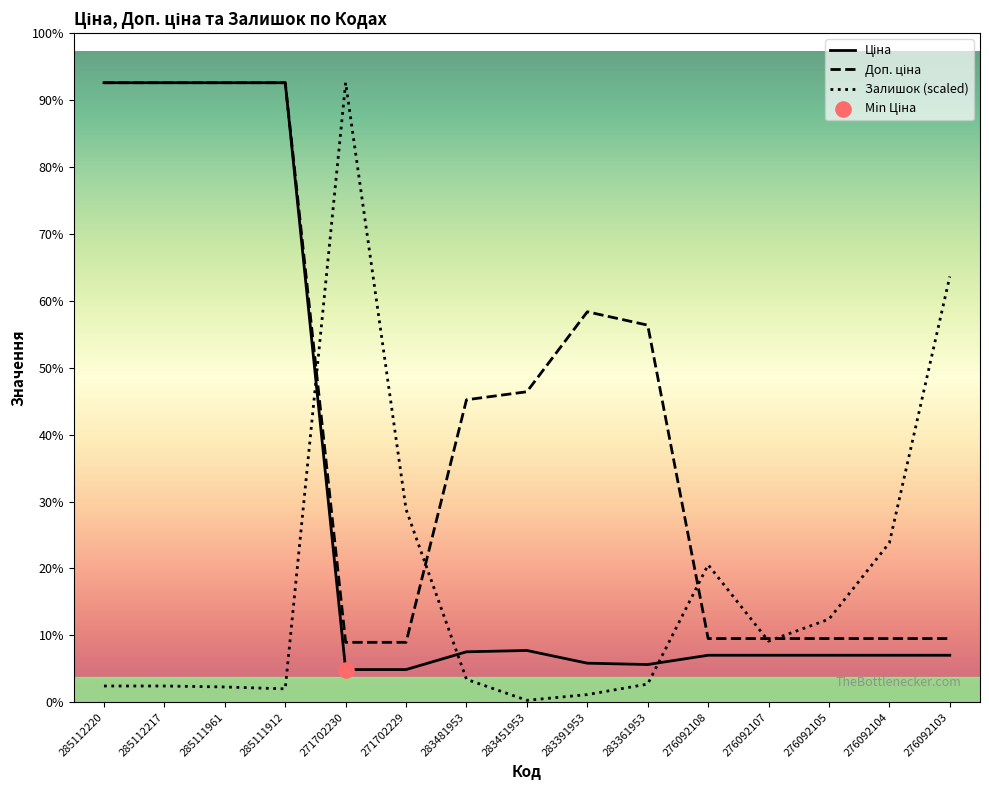

At which category is the sum across all series the highest?

285112220